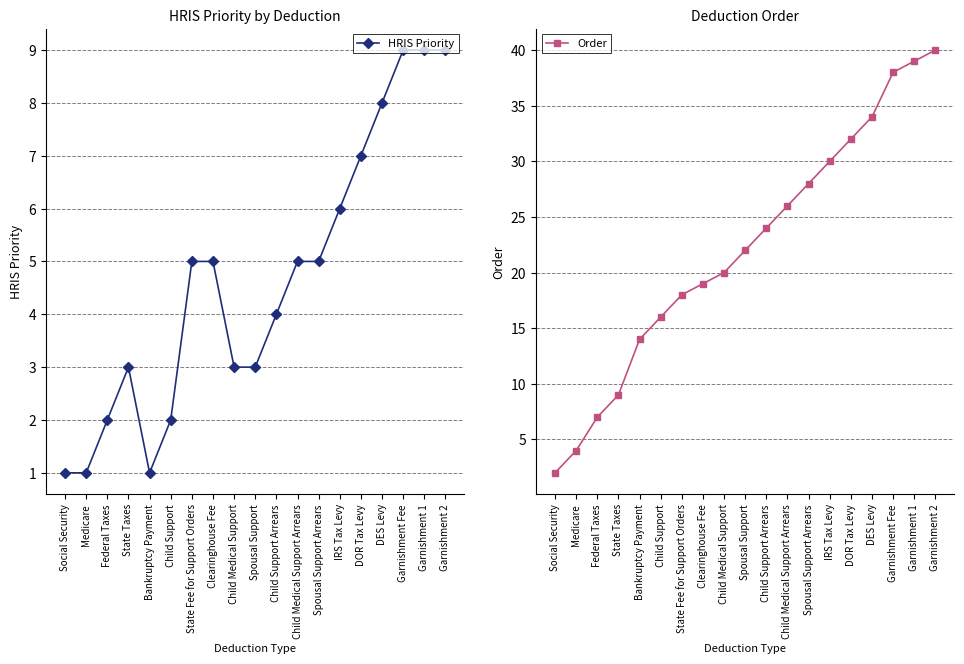

The value of Order at Medicare is 6. True or false?

False